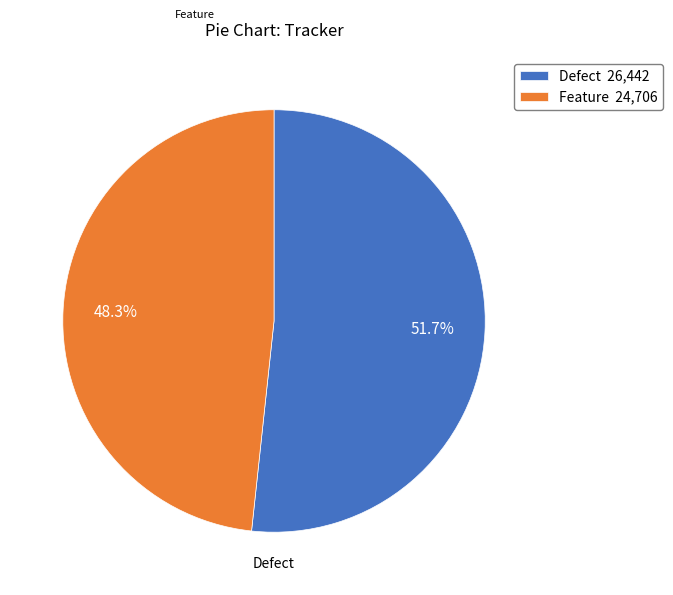

Is it true that Defect is 60% of the pie?

False